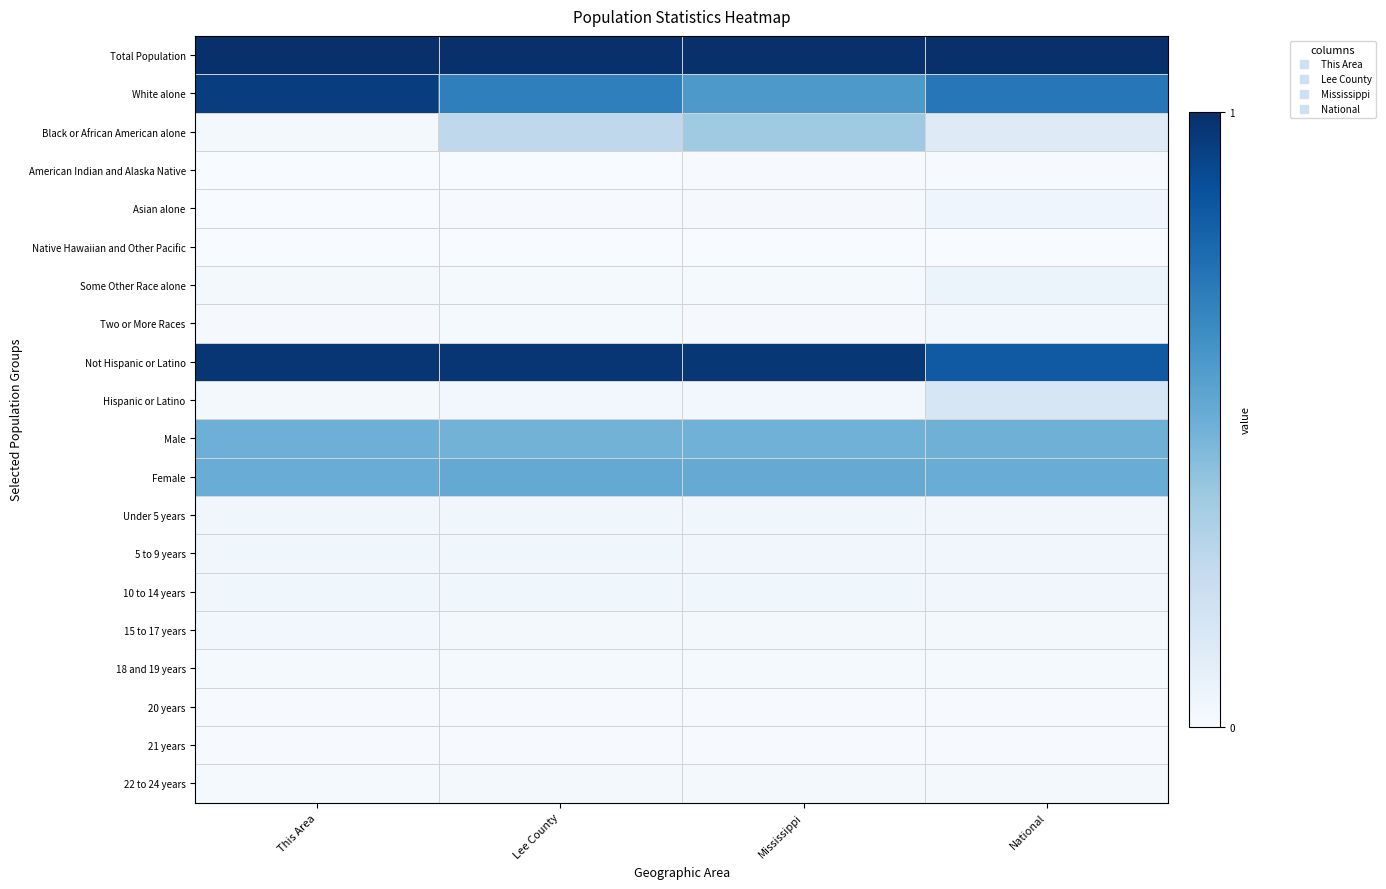

Reading right to left, transcribe all the data shown in this chart.

Total Population: National=1.0	Mississippi=1.0	Lee County=1.0	This Area=1.0
White alone: National=0.7	Mississippi=0.6	Lee County=0.7	This Area=0.9
Black or African American alone: National=0.1	Mississippi=0.4	Lee County=0.3	This Area=0.0
American Indian and Alaska Native: National=0.0	Mississippi=0.0	Lee County=0.0	This Area=0.0
Asian alone: National=0.0	Mississippi=0.0	Lee County=0.0	This Area=0.0
Native Hawaiian and Other Pacific: National=0.0	Mississippi=0.0	Lee County=0.0	This Area=0.0
Some Other Race alone: National=0.1	Mississippi=0.0	Lee County=0.0	This Area=0.0
Two or More Races: National=0.0	Mississippi=0.0	Lee County=0.0	This Area=0.0
Not Hispanic or Latino: National=0.8	Mississippi=1.0	Lee County=1.0	This Area=1.0
Hispanic or Latino: National=0.2	Mississippi=0.0	Lee County=0.0	This Area=0.0
Male: National=0.5	Mississippi=0.5	Lee County=0.5	This Area=0.5
Female: National=0.5	Mississippi=0.5	Lee County=0.5	This Area=0.5
Under 5 years: National=0.0	Mississippi=0.0	Lee County=0.0	This Area=0.0
5 to 9 years: National=0.0	Mississippi=0.0	Lee County=0.0	This Area=0.0
10 to 14 years: National=0.0	Mississippi=0.0	Lee County=0.0	This Area=0.0
15 to 17 years: National=0.0	Mississippi=0.0	Lee County=0.0	This Area=0.0
18 and 19 years: National=0.0	Mississippi=0.0	Lee County=0.0	This Area=0.0
20 years: National=0.0	Mississippi=0.0	Lee County=0.0	This Area=0.0
21 years: National=0.0	Mississippi=0.0	Lee County=0.0	This Area=0.0
22 to 24 years: National=0.0	Mississippi=0.0	Lee County=0.0	This Area=0.0